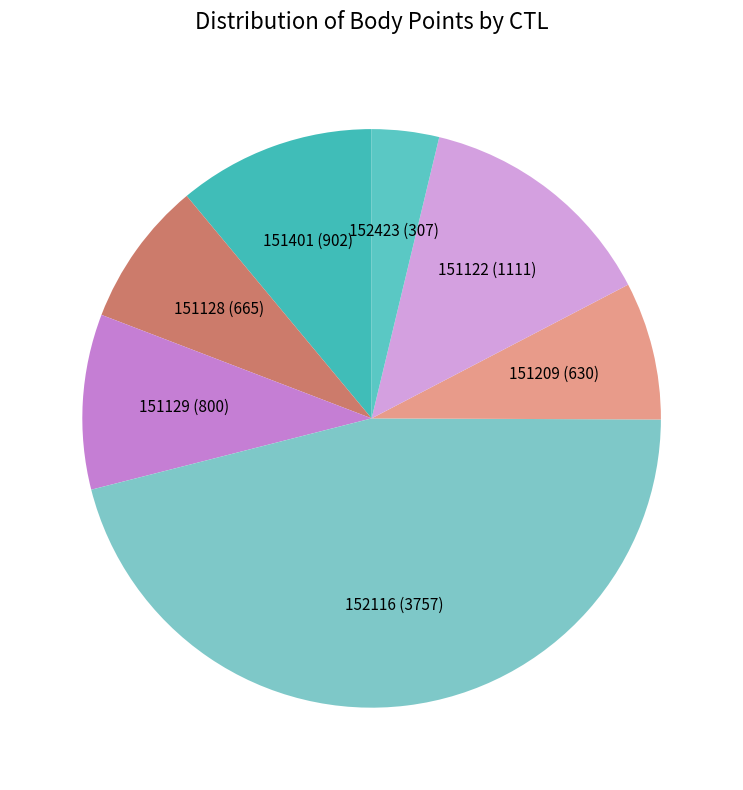

Which has a higher value, 151128 or 151401?

151401